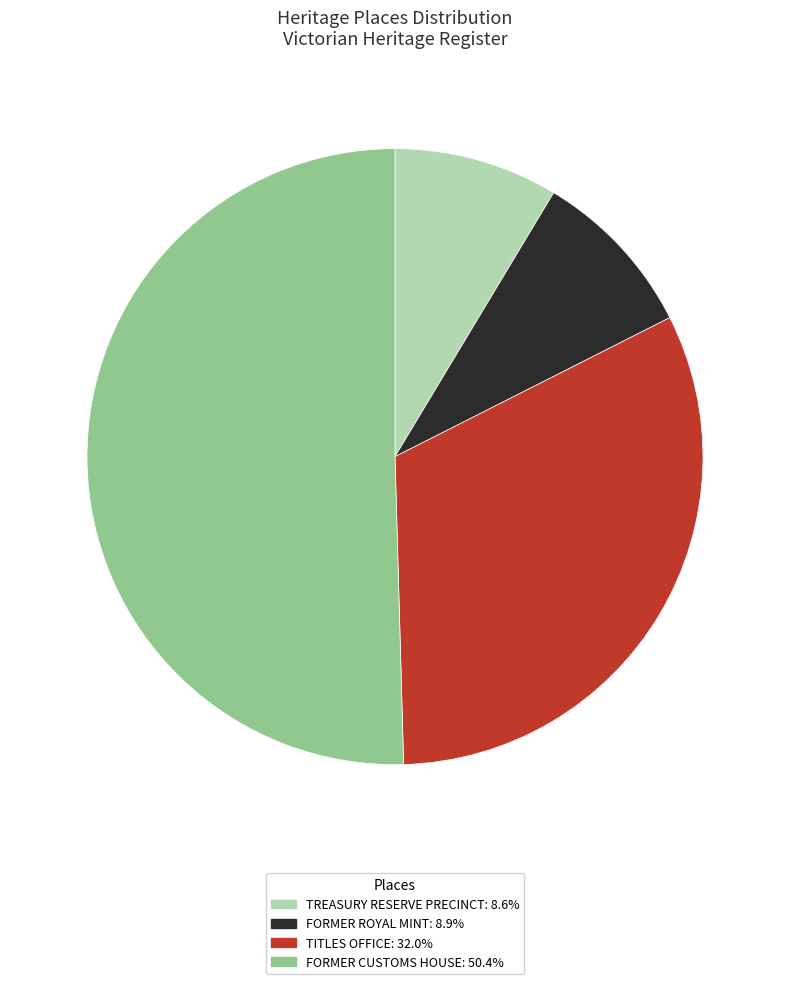

The FORMER CUSTOMS HOUSE slice represents 38% of the pie. True or false?

False